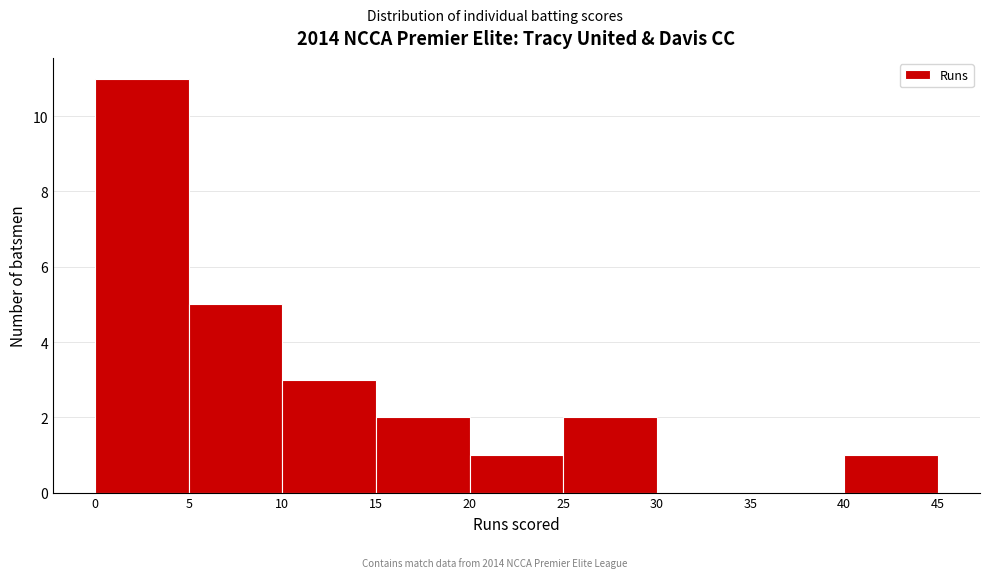

Over which range of the x-axis is the bar tallest?

0 to 5